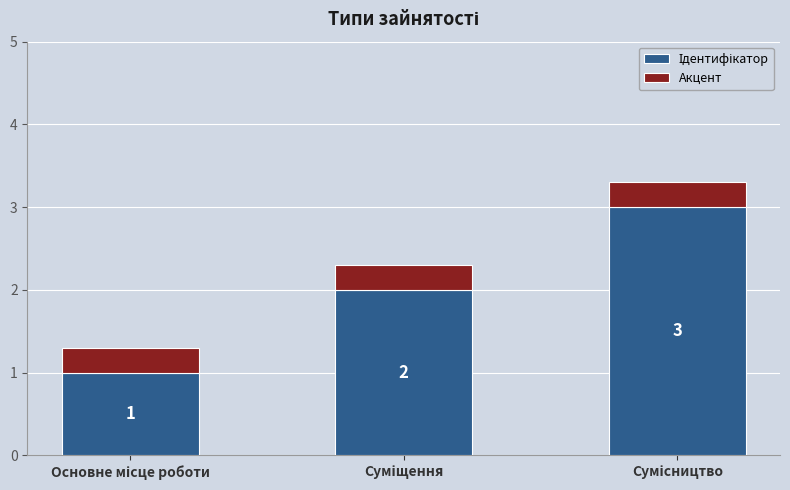

How many bars are there in total?

3